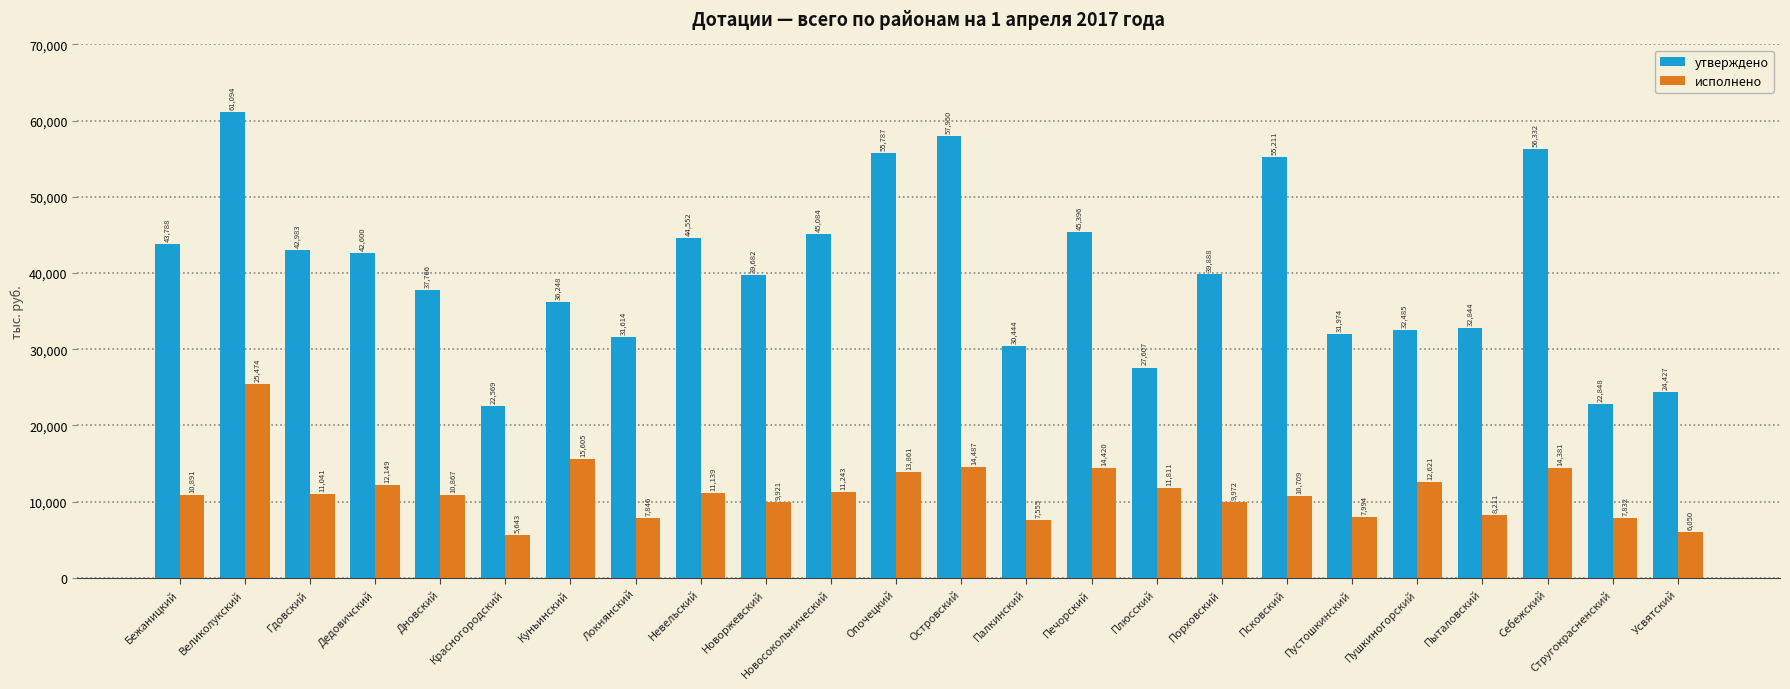

Reading left to right, transcribe all the data shown in this chart.

утверждено: Бежаницкий=43788	Великолукский=61094	Гдовский=42983	Дедовичский=42600	Дновский=37766	Красногородский=22569	Куньинский=36248	Локнянский=31614	Невельский=44552	Новоржевский=39682	Новосокольнический=45084	Опочецкий=55787	Островский=57950	Палкинский=30444	Печорский=45396	Плюсский=27607	Порховский=39888	Псковский=55211	Пустошкинский=31974	Пушкиногорский=32485	Пыталовский=32844	Себежский=56332	Стругокрасненский=22848	Усвятский=24427
исполнено: Бежаницкий=10891	Великолукский=25474	Гдовский=11041	Дедовичский=12149	Дновский=10867	Красногородский=5643	Куньинский=15605	Локнянский=7846	Невельский=11139	Новоржевский=9921	Новосокольнический=11243	Опочецкий=13861	Островский=14487	Палкинский=7555	Печорский=14420	Плюсский=11811	Порховский=9972	Псковский=10709	Пустошкинский=7994	Пушкиногорский=12621	Пыталовский=8211	Себежский=14381	Стругокрасненский=7832	Усвятский=6050